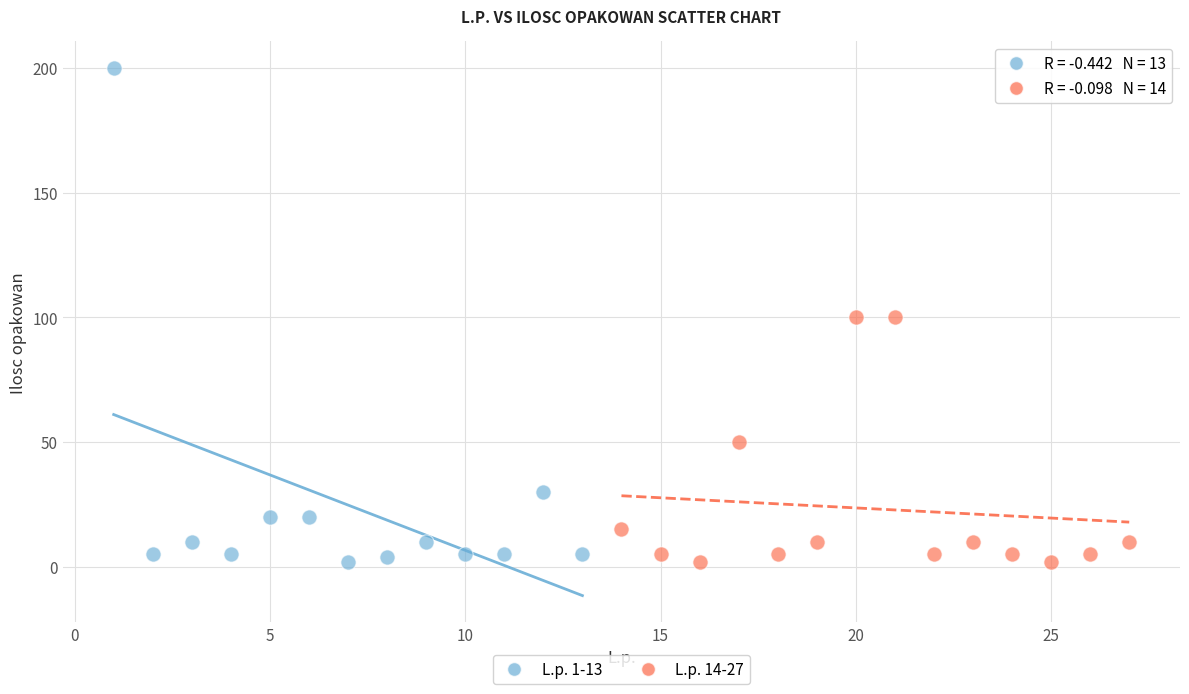

What are all the series names shown in the legend?

L.p. 1-13, L.p. 14-27